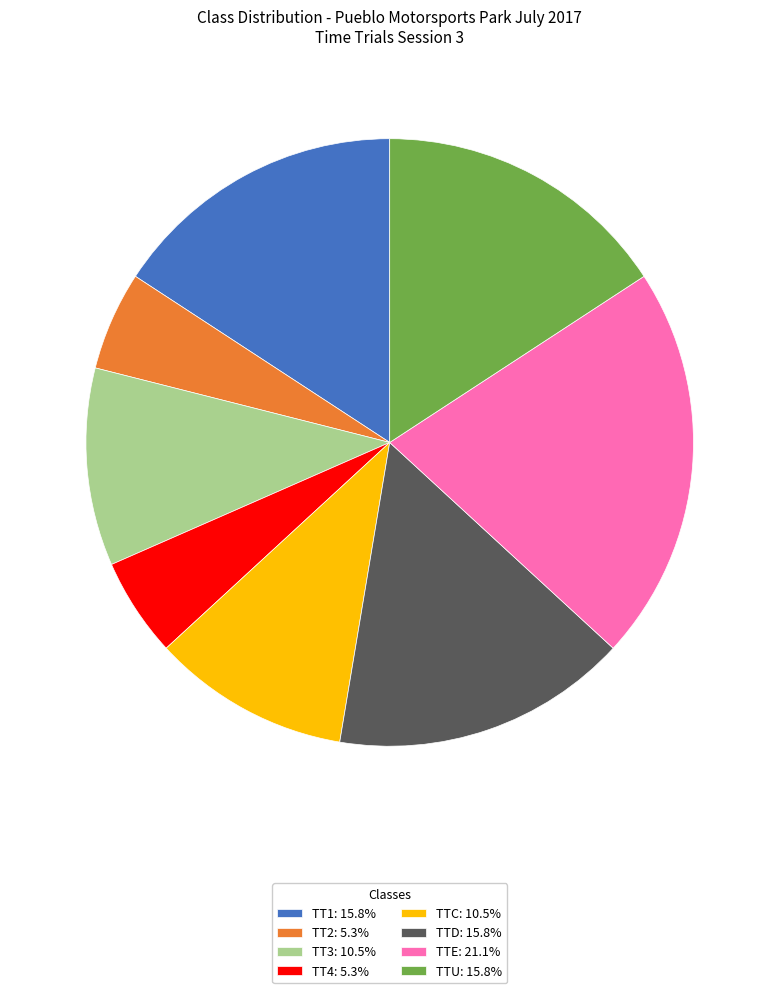

Which category has the biggest portion of the pie?

TTE